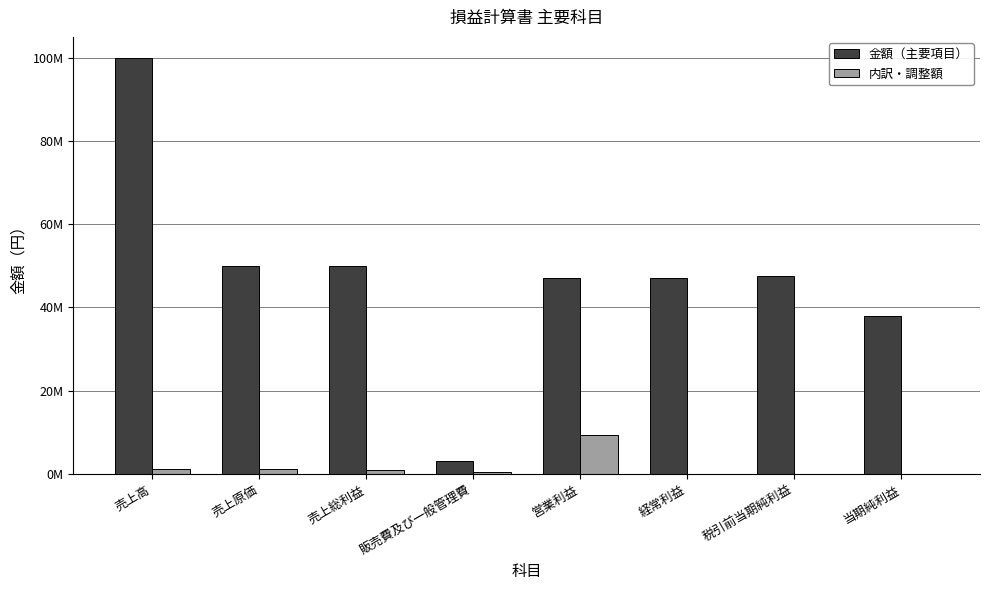

What are all the series names shown in the legend?

金額（主要項目）, 内訳・調整額